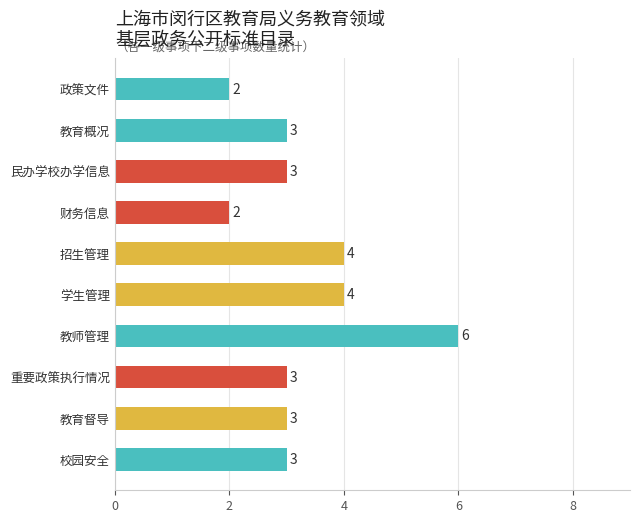

What is the greatest value displayed?

6